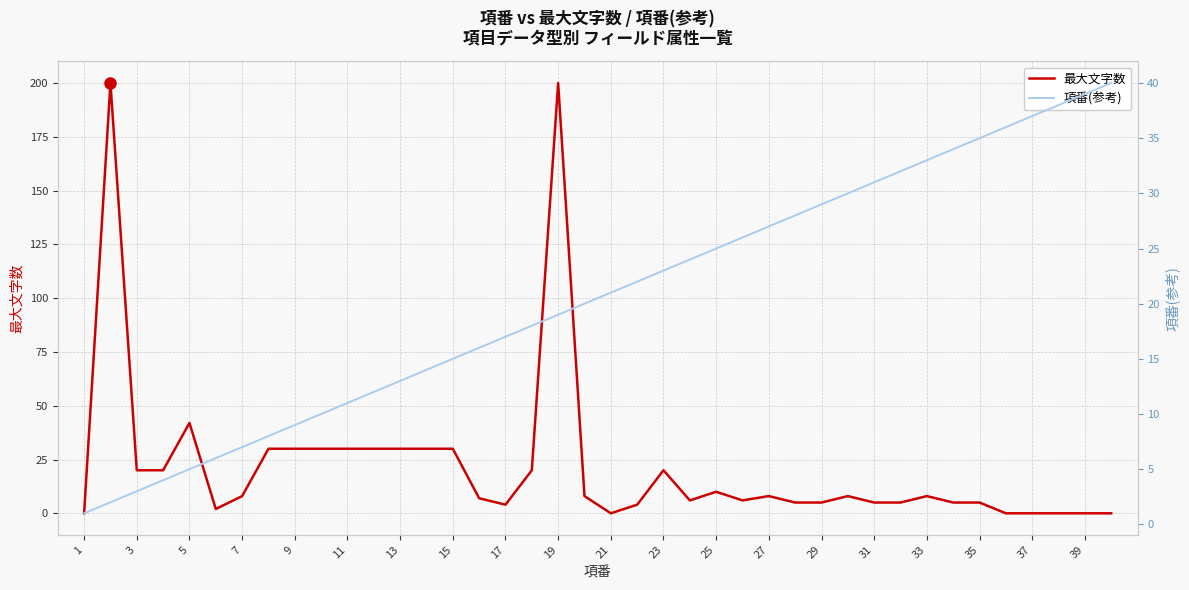

At which label is 最大文字数 closest to 100?

5